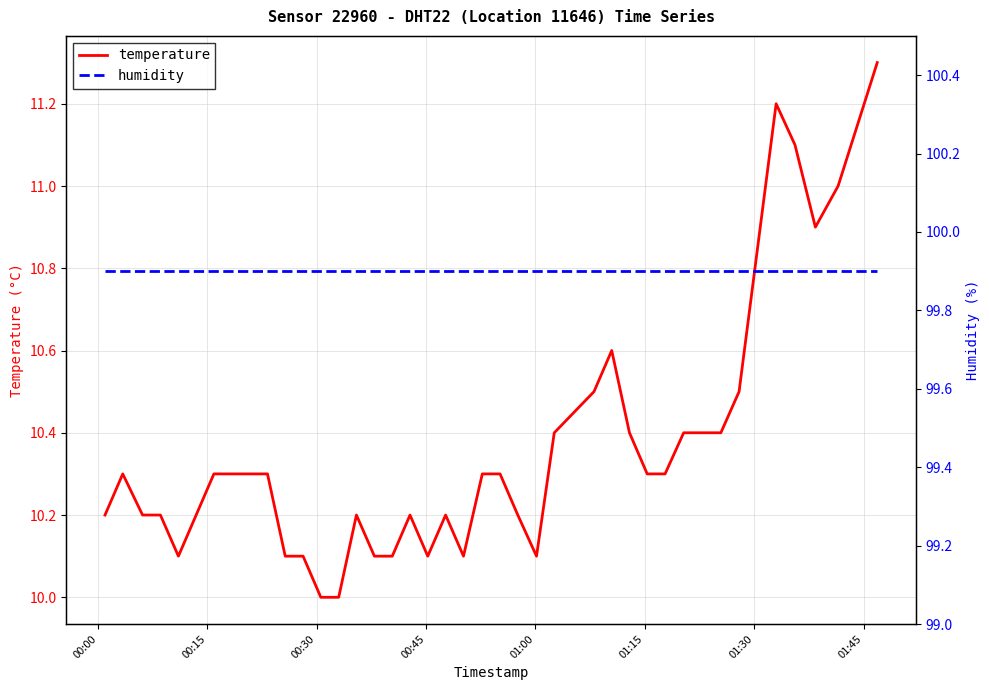

What is the lowest value of the temperature series?

10.0